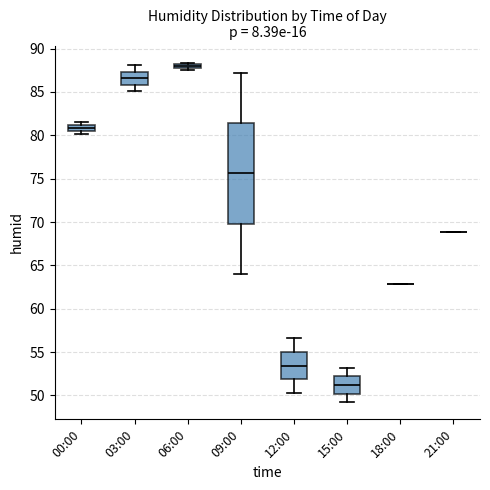

Which box is the tallest, from its lower edge to its upper edge?

09:00